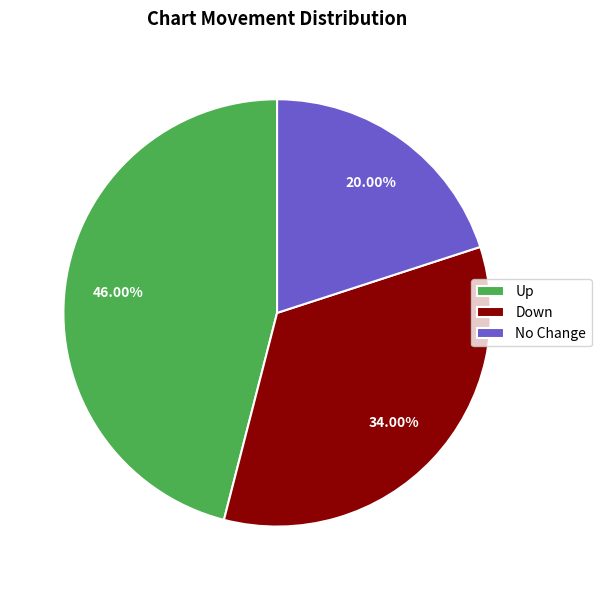

Approximately how many times larger is the value at Up compared to No Change?

2.3